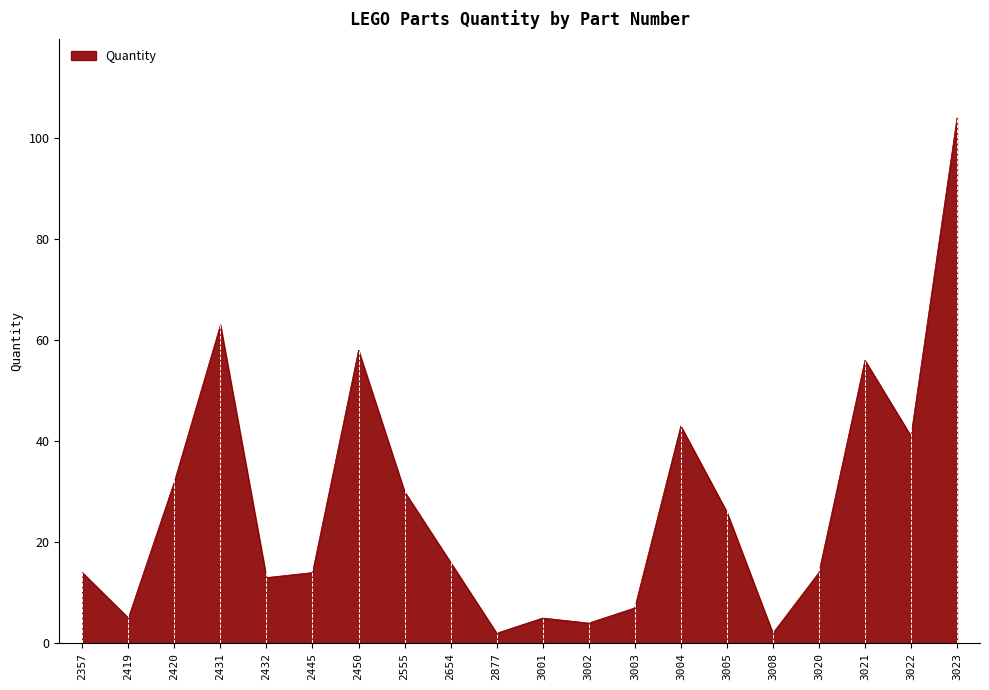

What is the approximate value at 2419?

5